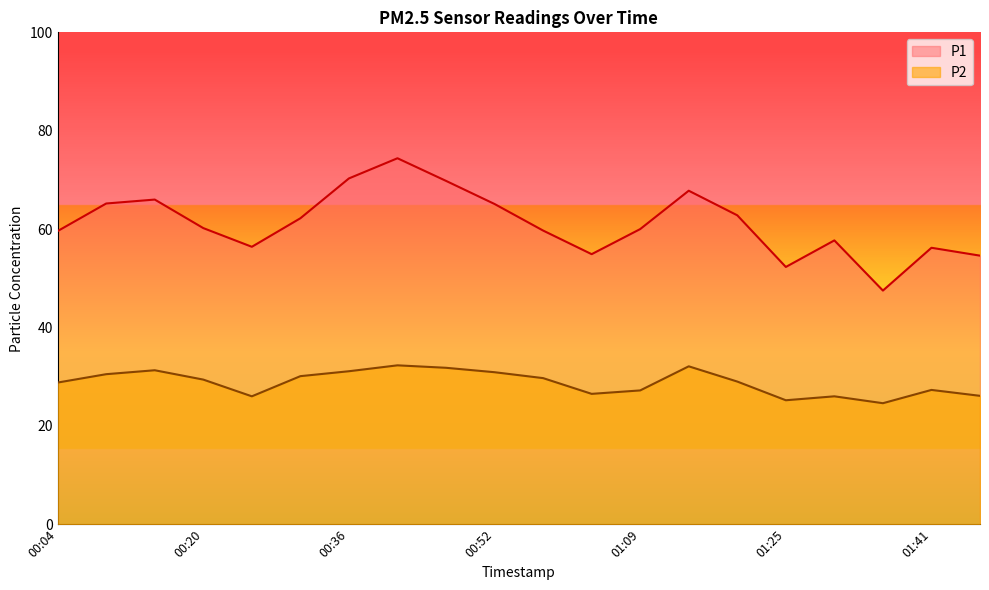

Which label corresponds to the smallest value in the chart?

01:35